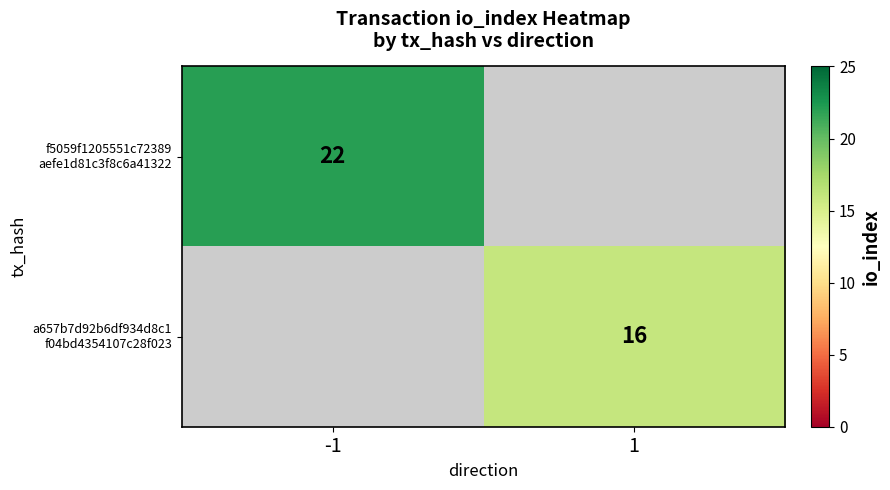

Rank the series by their average value, from highest to lowest.

f5059f1205551c72389 aefe1d81c3f8c6a41322, a657b7d92b6df934d8c1 f04bd4354107c28f023